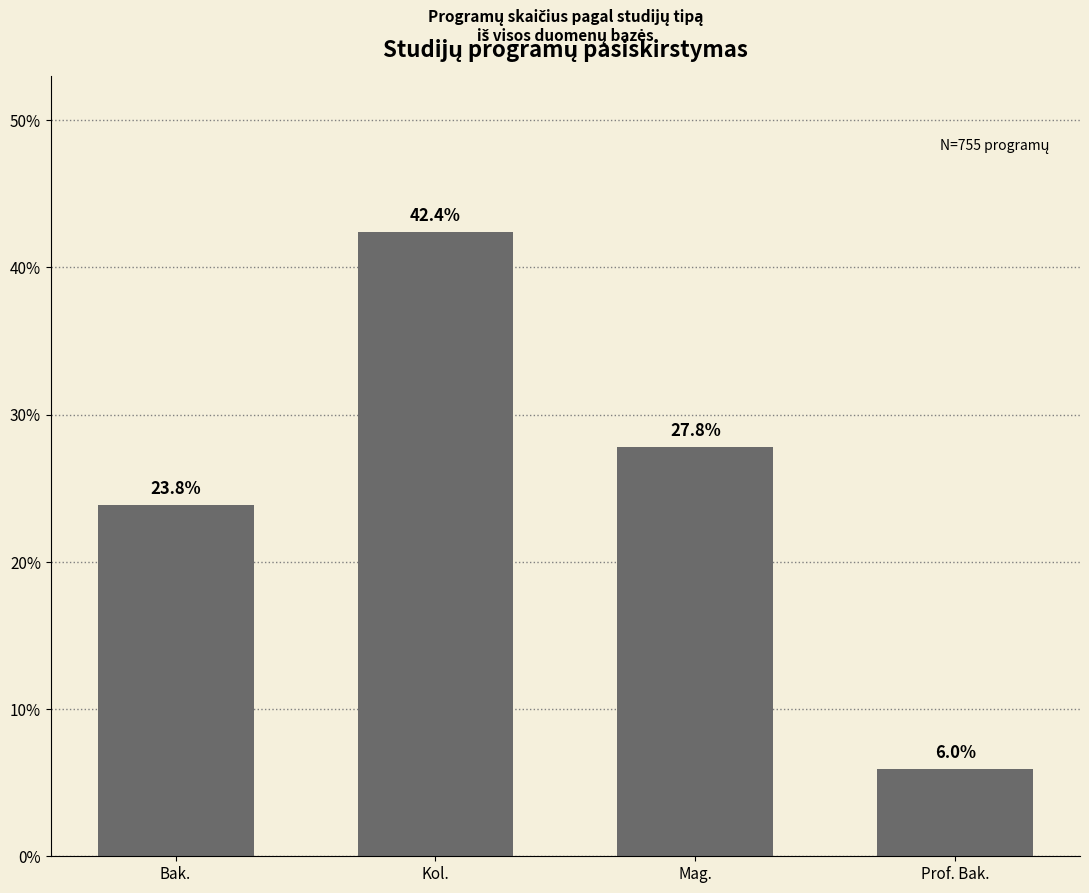

How many categories are shown in the chart?

4